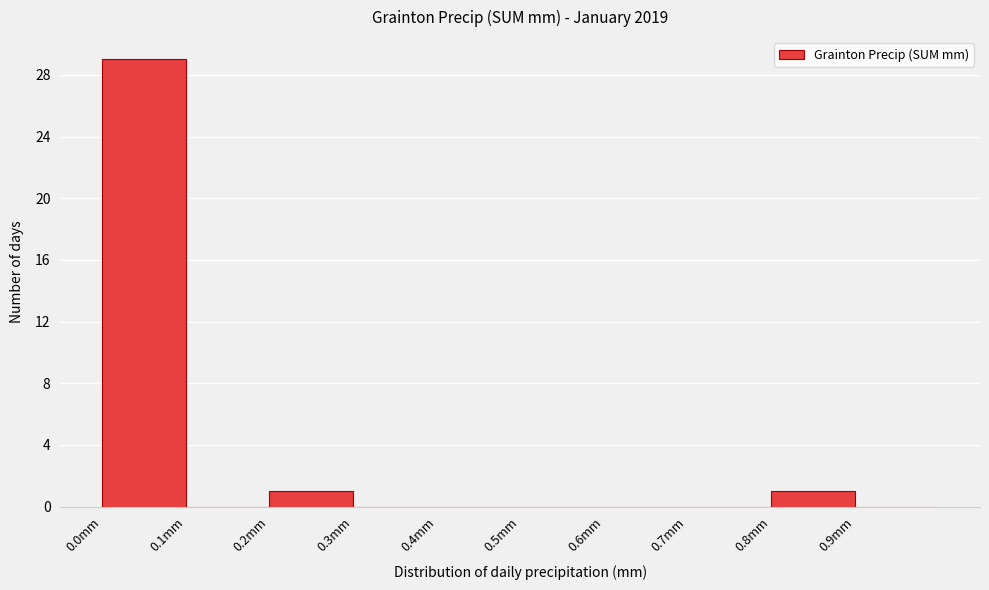

How tall is the bar that spans 0.8 to 0.9 on the x-axis? The values are not printed on the chart, so give them approximately, as read against the axis.

1